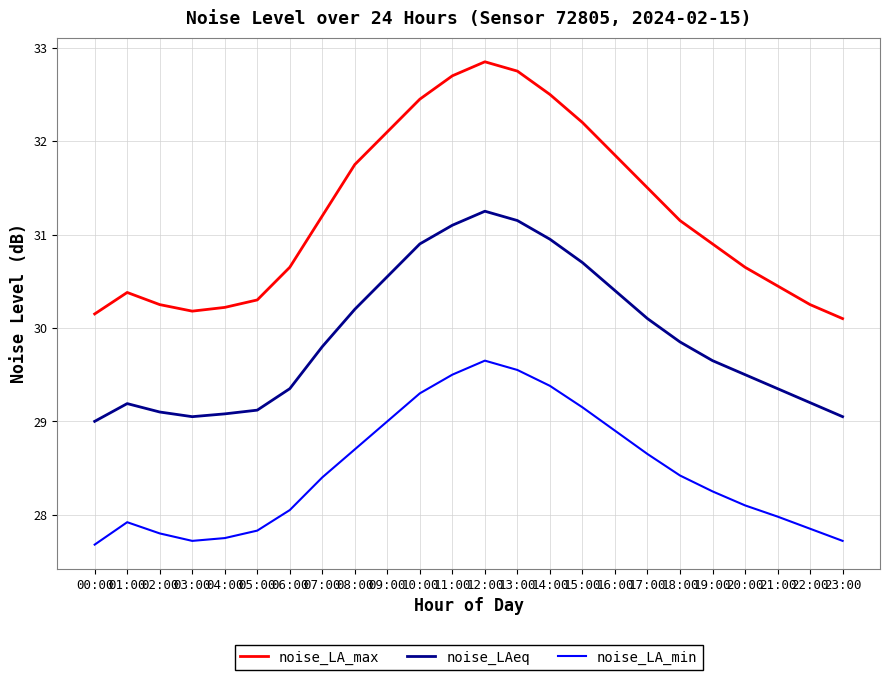

True or false: noise_LAeq and noise_LA_min cross at least once.

False